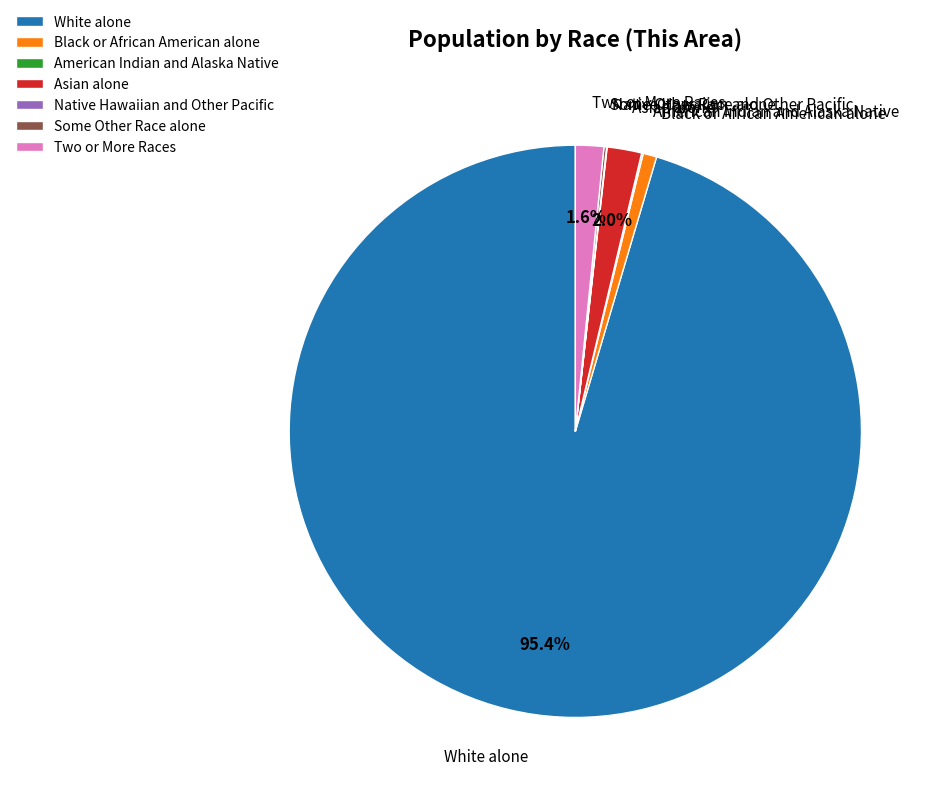

Combined, do Two or More Races and Black or African American alone account for over 50%?

No